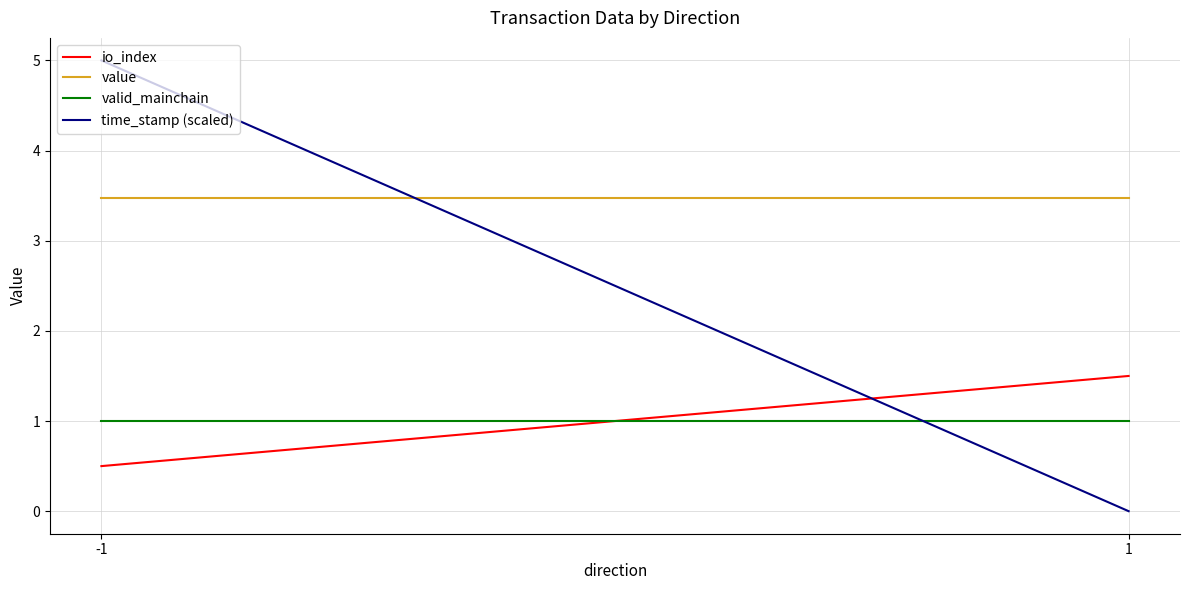

Reading right to left, what are all the values shown in this chart?

io_index: 1.5	0.5
value: 3.5	3.5
valid_mainchain: 1.0	1.0
time_stamp (scaled): 0.0	5.0